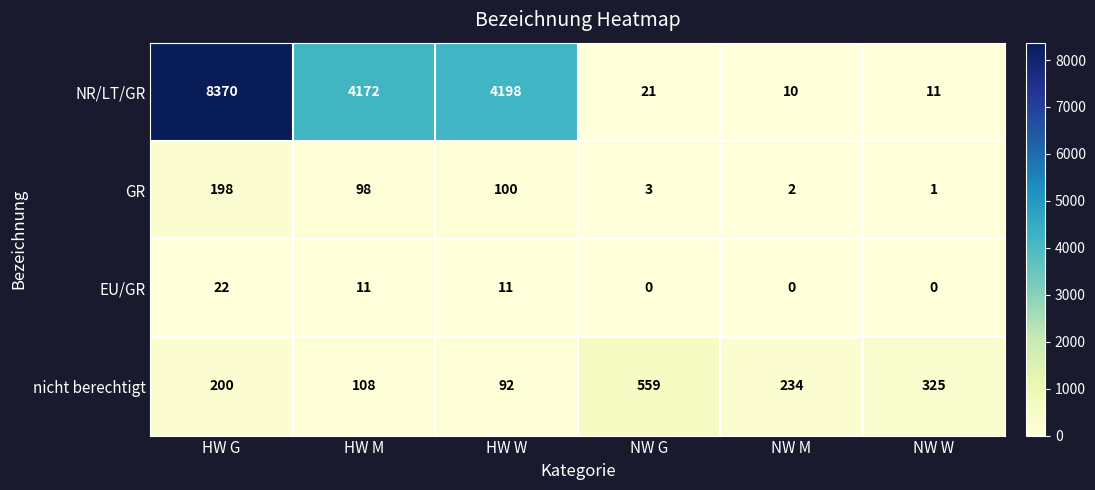

At how many categories does at least one series exceed 217?

6